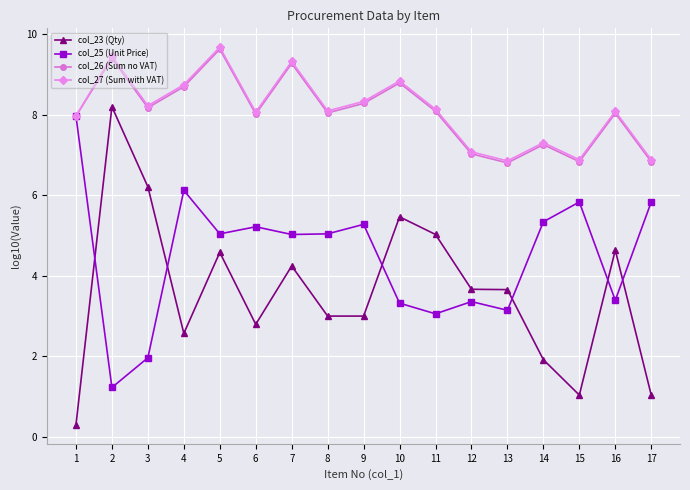

True or false: col_23 (Qty) and col_26 (Sum no VAT) intersect in this chart.

False